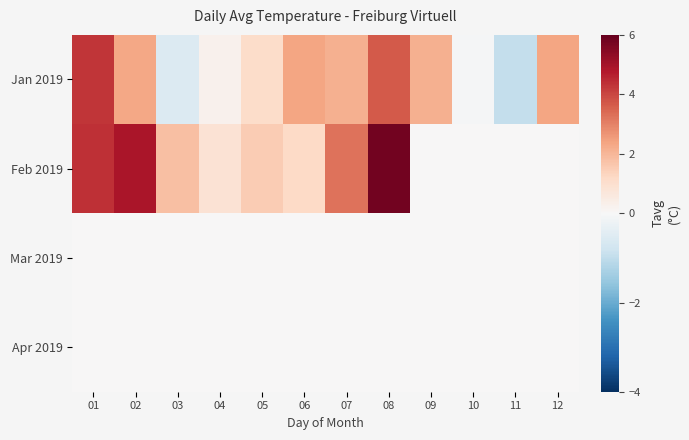

Which series has the largest total across all categories?

Feb 2019